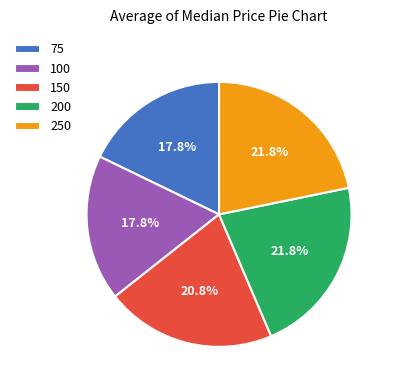

True or false: 100 accounts for 18% of the total.

True